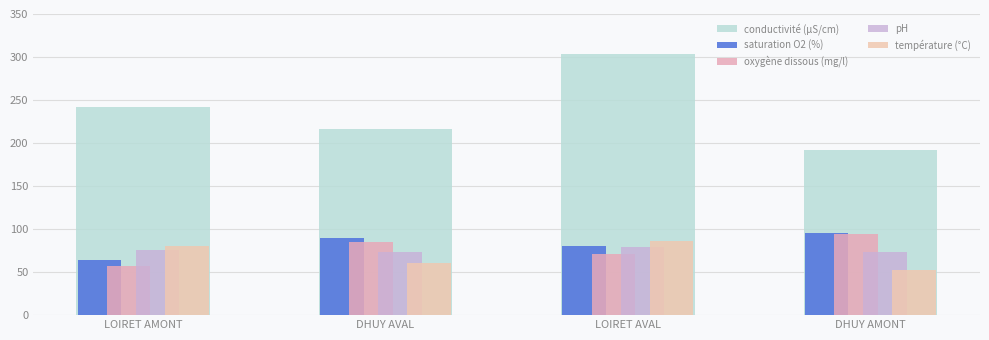

What is the value of the température (°C) bar at the 1st from the left?

80.0